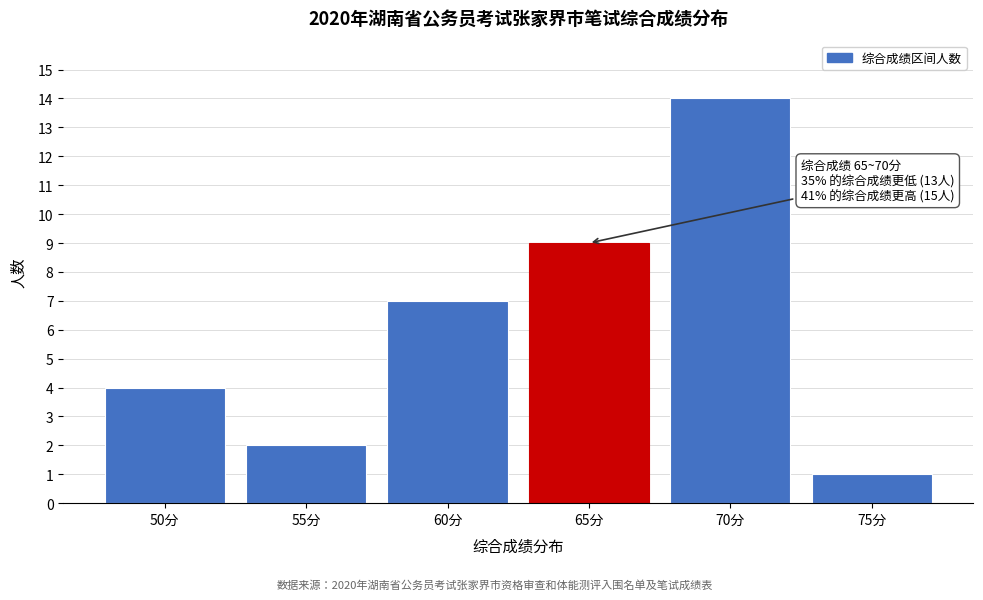

Reading left to right, list all the values displayed in this chart.

4	2	7	9	14	1